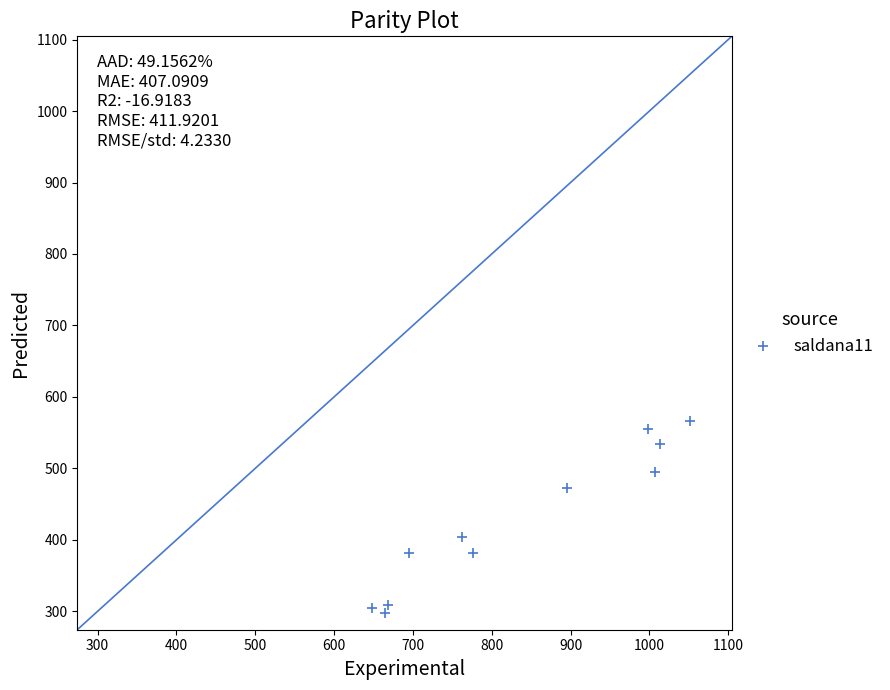

What Y value in the scatter plot is closest to 432?

404